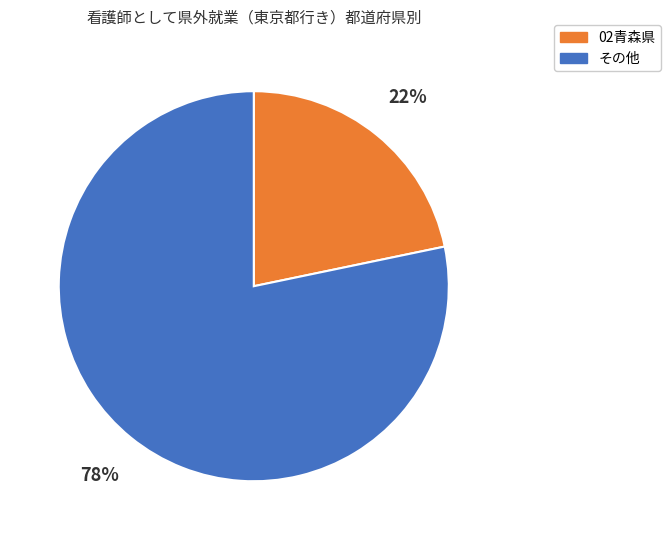

How many slices are in this pie chart?

2